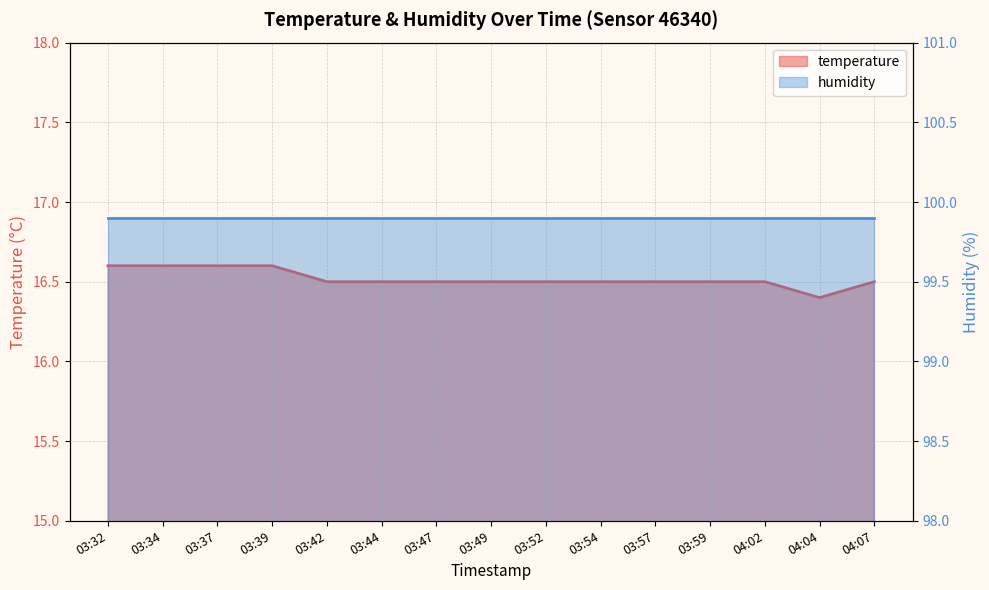

Reading left to right, list all the values displayed in this chart.

16.6	16.6	16.6	16.6	16.5	16.5	16.5	16.5	16.5	16.5	16.5	16.5	16.5	16.4	16.5